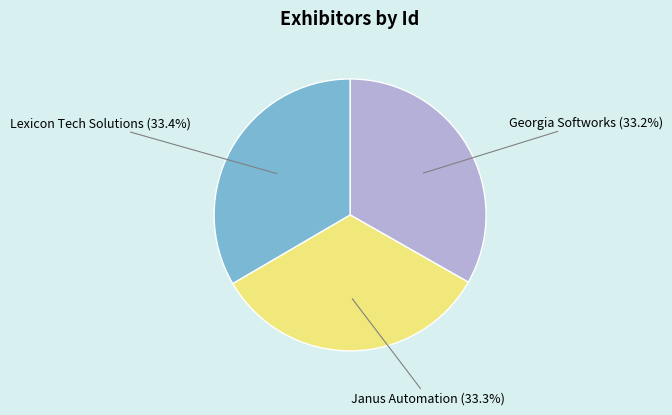

Count the number of slices in the pie.

3